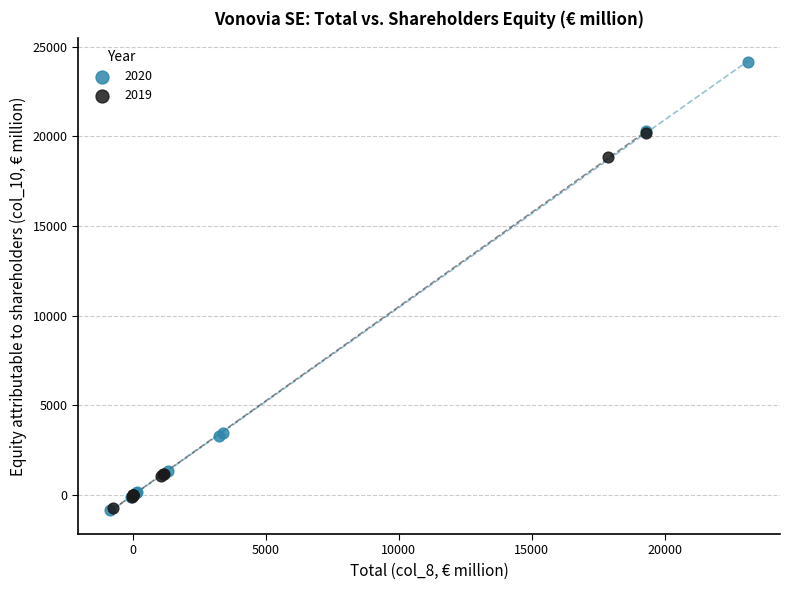

Which series has the largest Y range (max minus min)?

2020